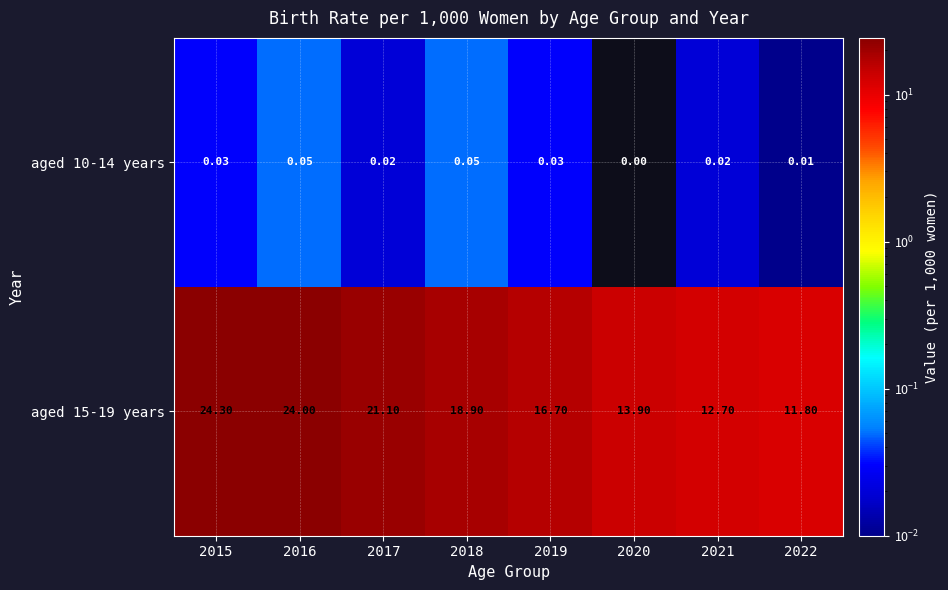

Is the value of aged 15-19 years at 2022 greater than the value of aged 10-14 years at 2018?

Yes